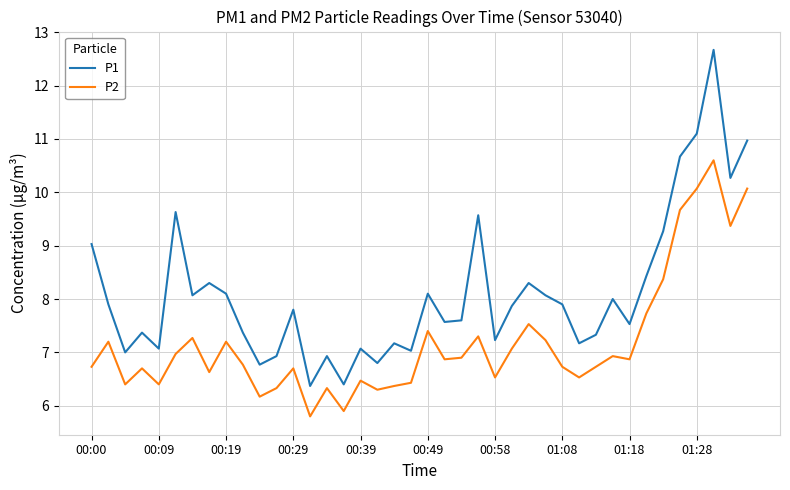

True or false: P2 and P1 cross at least once.

False